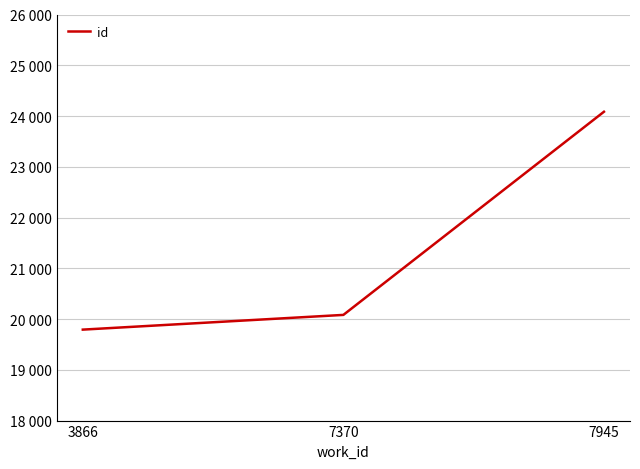

What is the value of the 1st point from the left?

19792